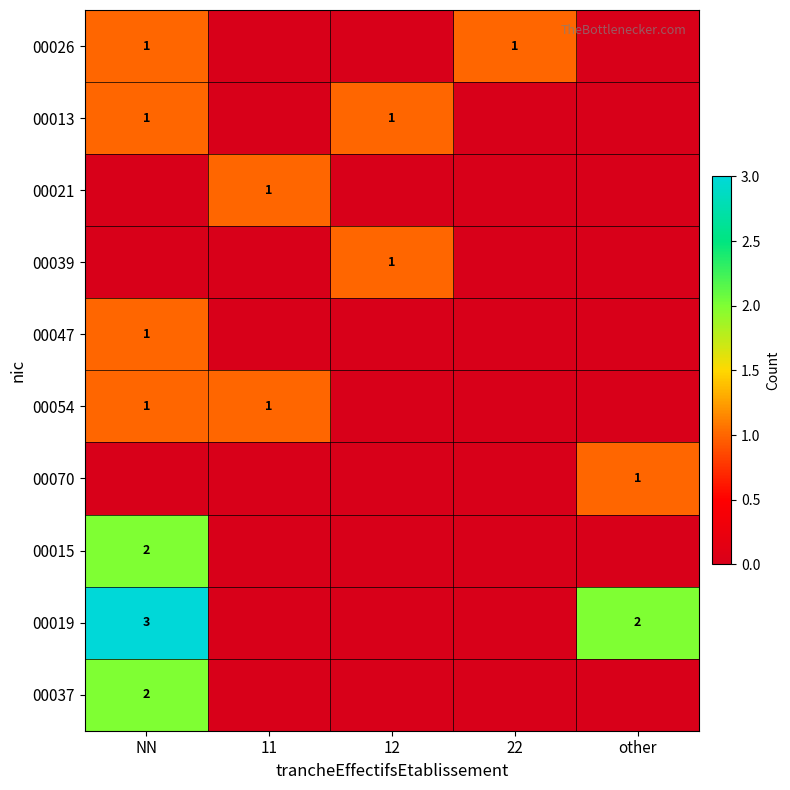

True or false: 00019 has a value of 3 at other.

False